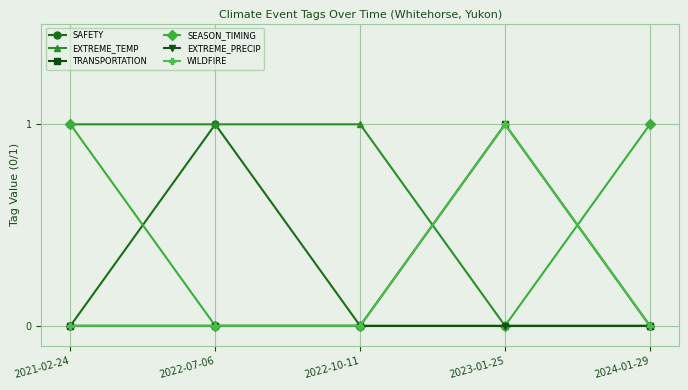

Which series has the largest total across all categories?

EXTREME_TEMP